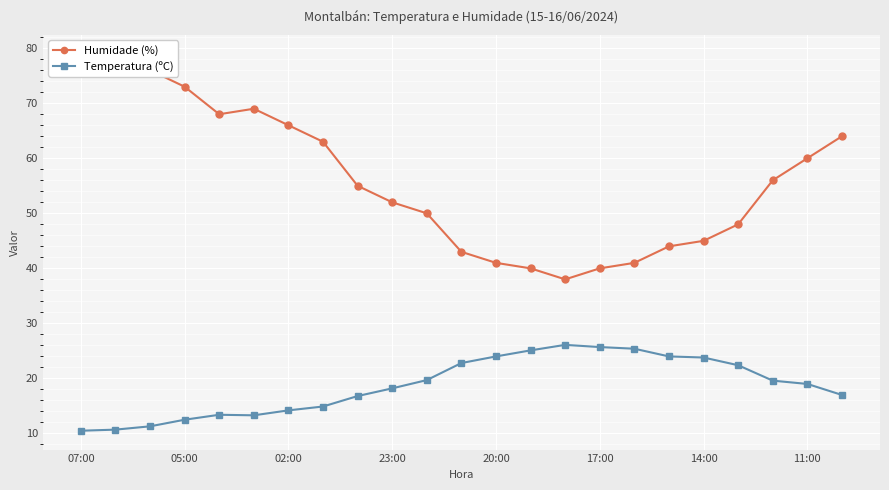

List the series in order of their peak value, highest first.

Humidade (%), Temperatura (ºC)